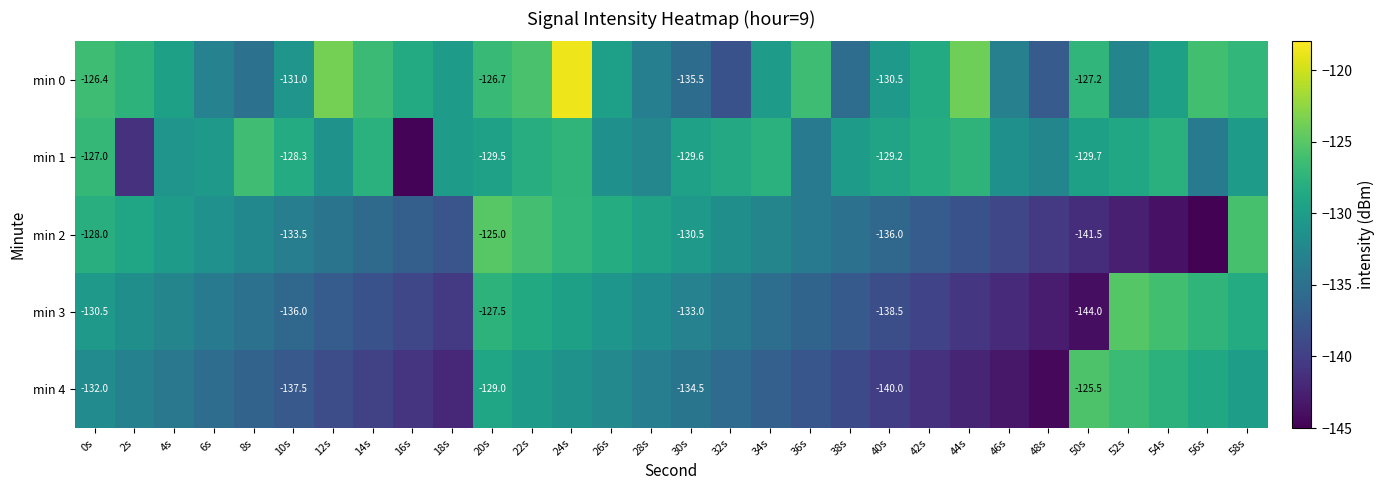

What is the approximate value of min 1 at 28s?

-132.5